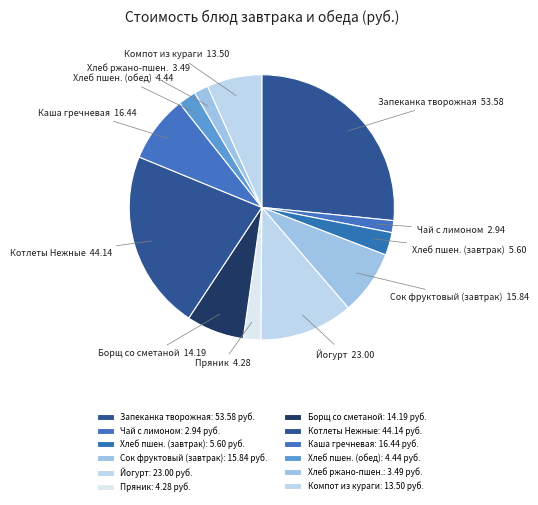

How many slices are in this pie chart?

12